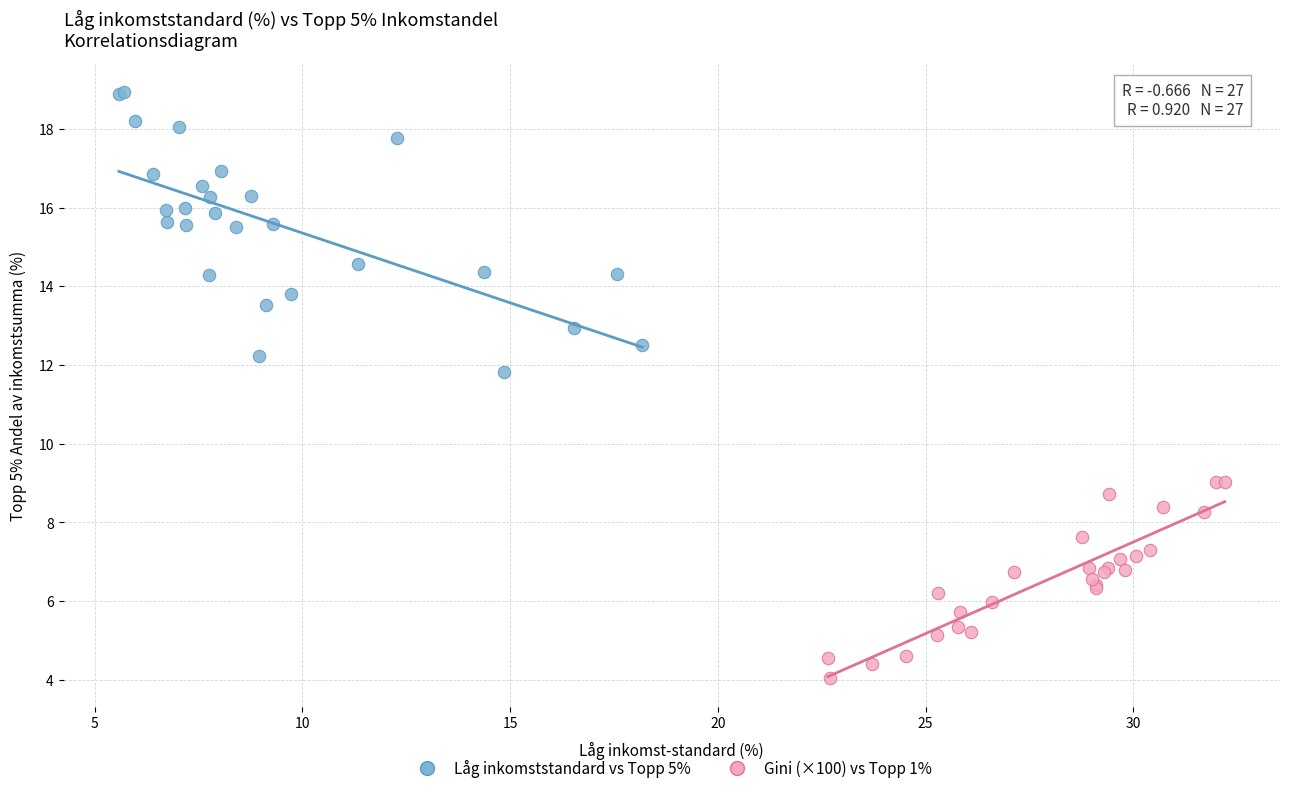

Which series reaches the maximum Y coordinate?

Låg inkomststandard vs Topp 5%